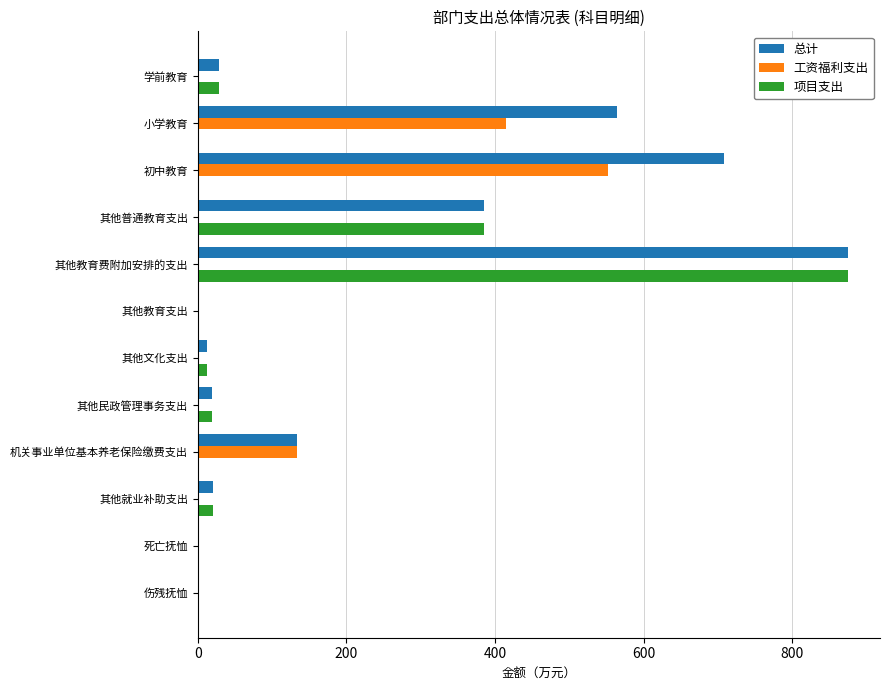

The 工资福利支出 series shows 0.0 at 其他教育费附加安排的支出. True or false?

True